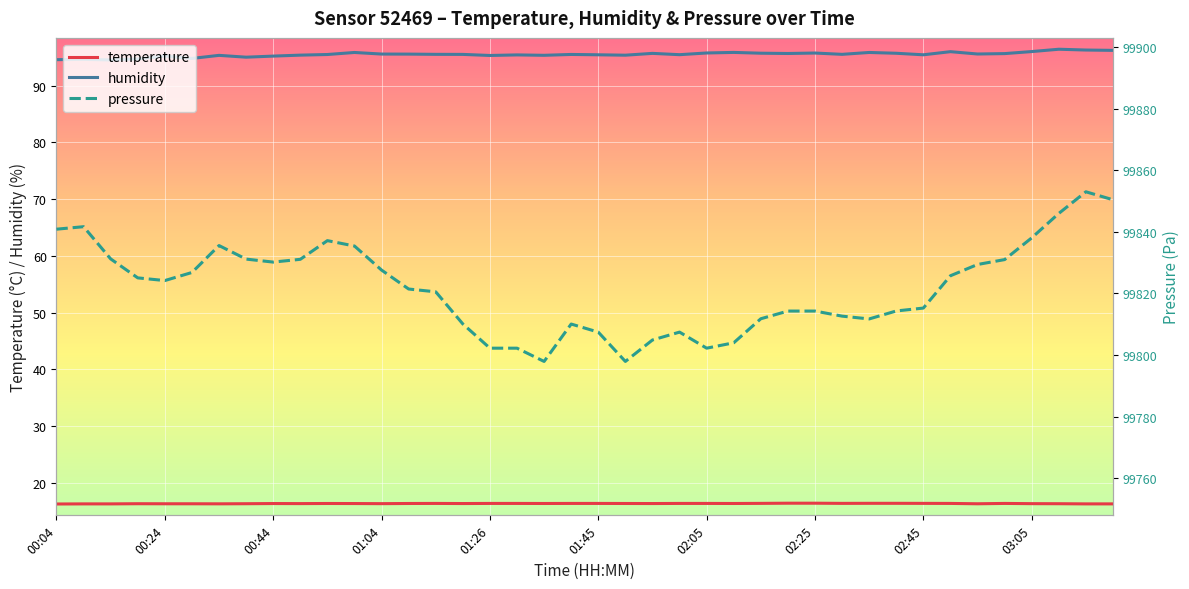

True or false: temperature and humidity intersect in this chart.

False